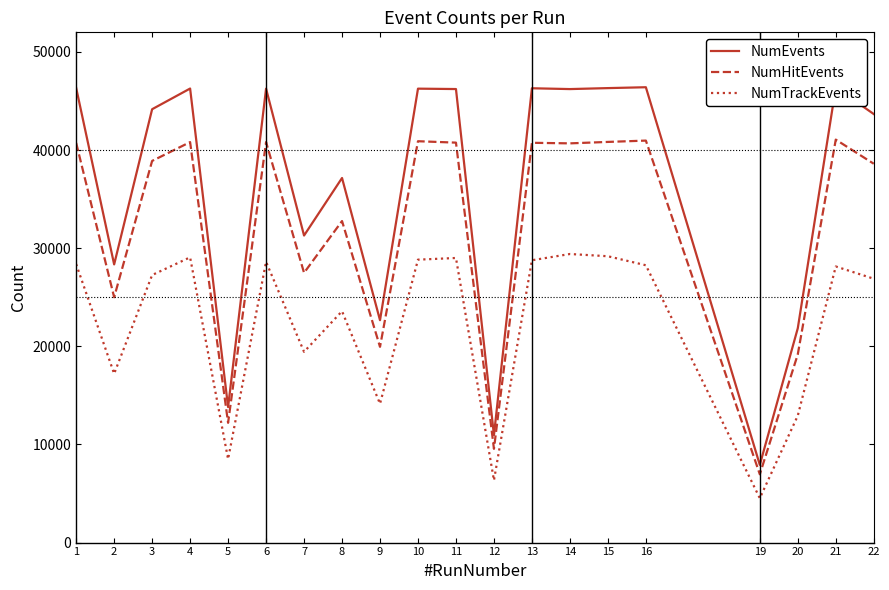

What is the difference between the maximum and minimum values in the NumHitEvents series?

34110